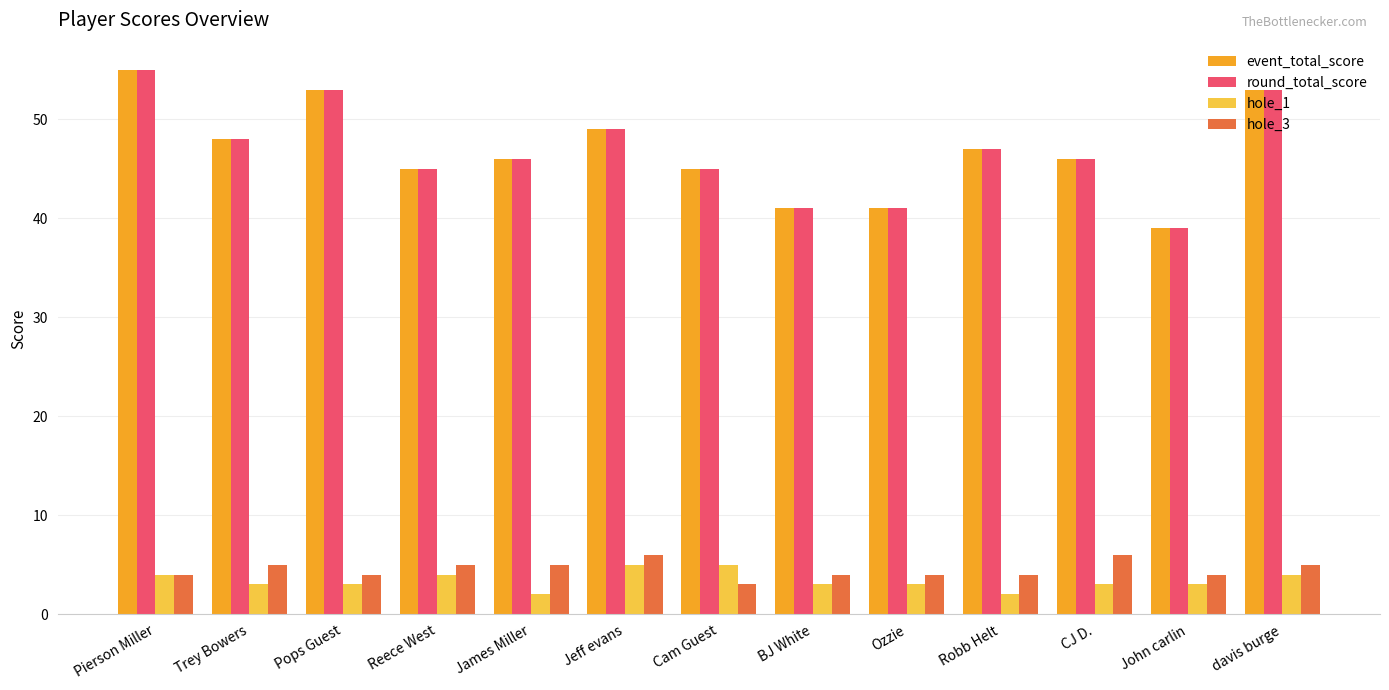

Is it true that event_total_score equals 39 at John carlin?

True